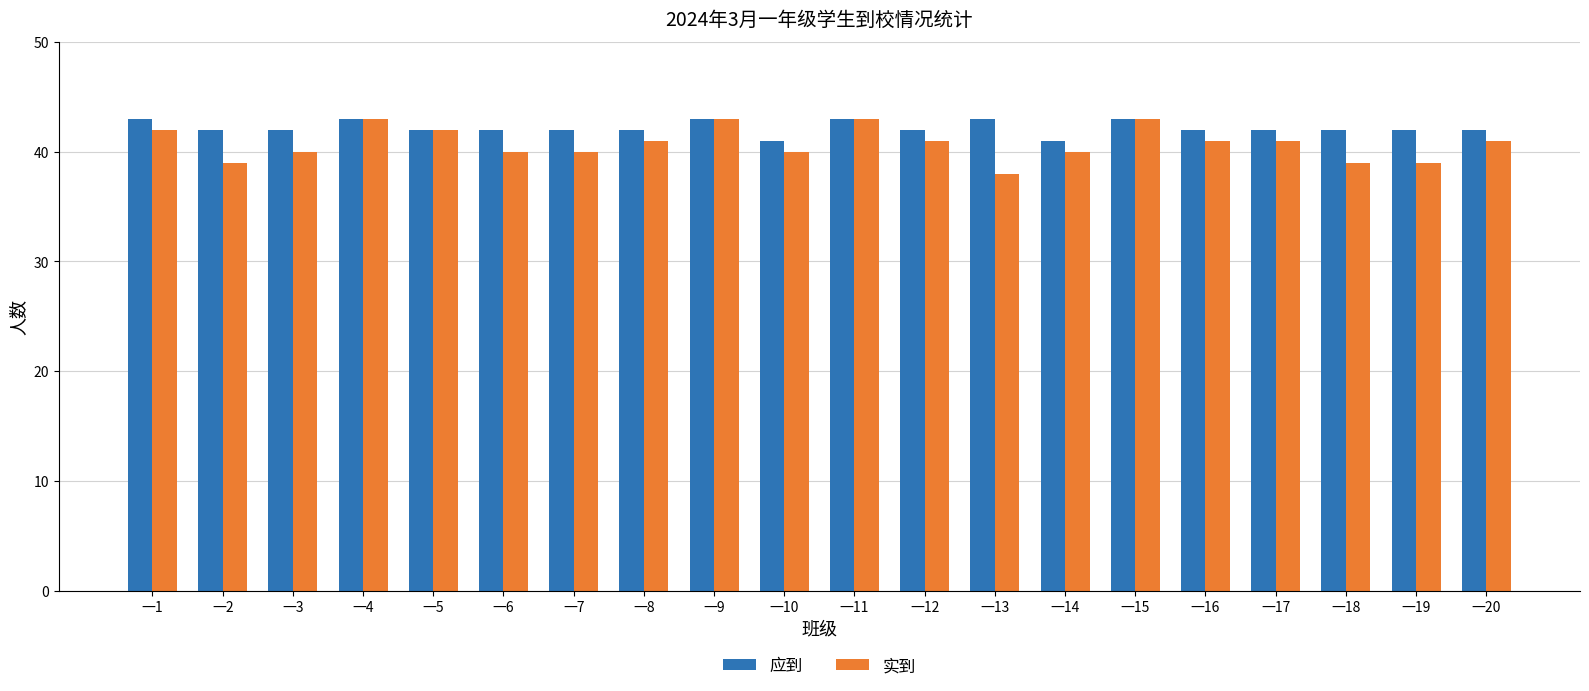

Reading right to left, transcribe all the data shown in this chart.

应到: 42	42	42	42	42	43	41	43	42	43	41	43	42	42	42	42	43	42	42	43
实到: 41	39	39	41	41	43	40	38	41	43	40	43	41	40	40	42	43	40	39	42